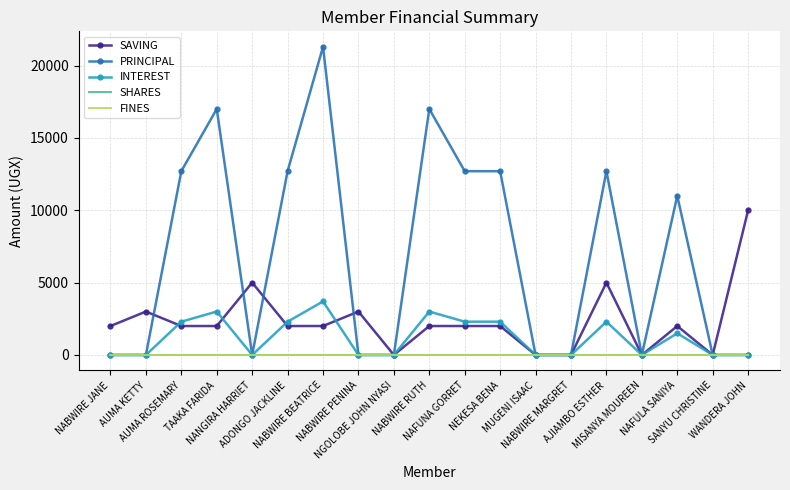

How many lines are shown in the chart?

5